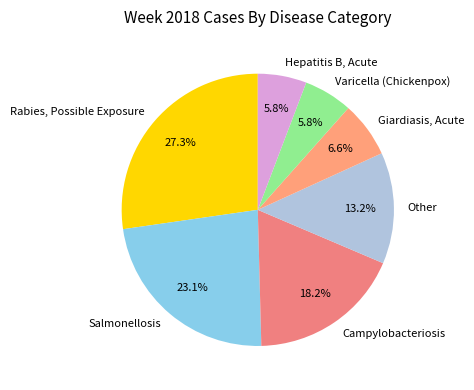

The Giardiasis, Acute slice represents 1% of the pie. True or false?

False